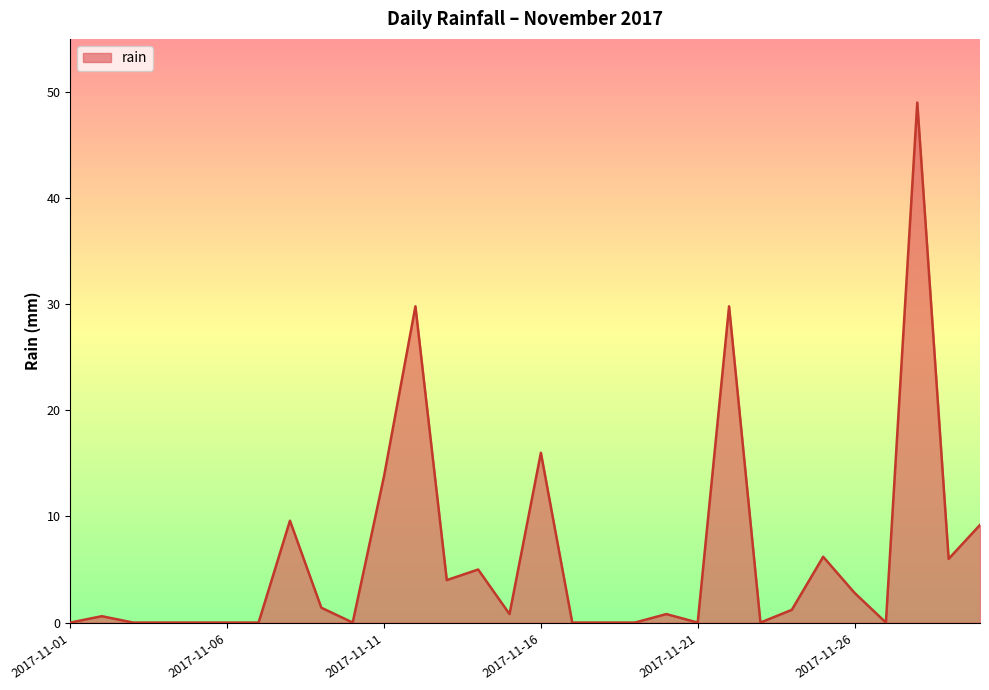

What is the maximum value shown in the chart?

49.0